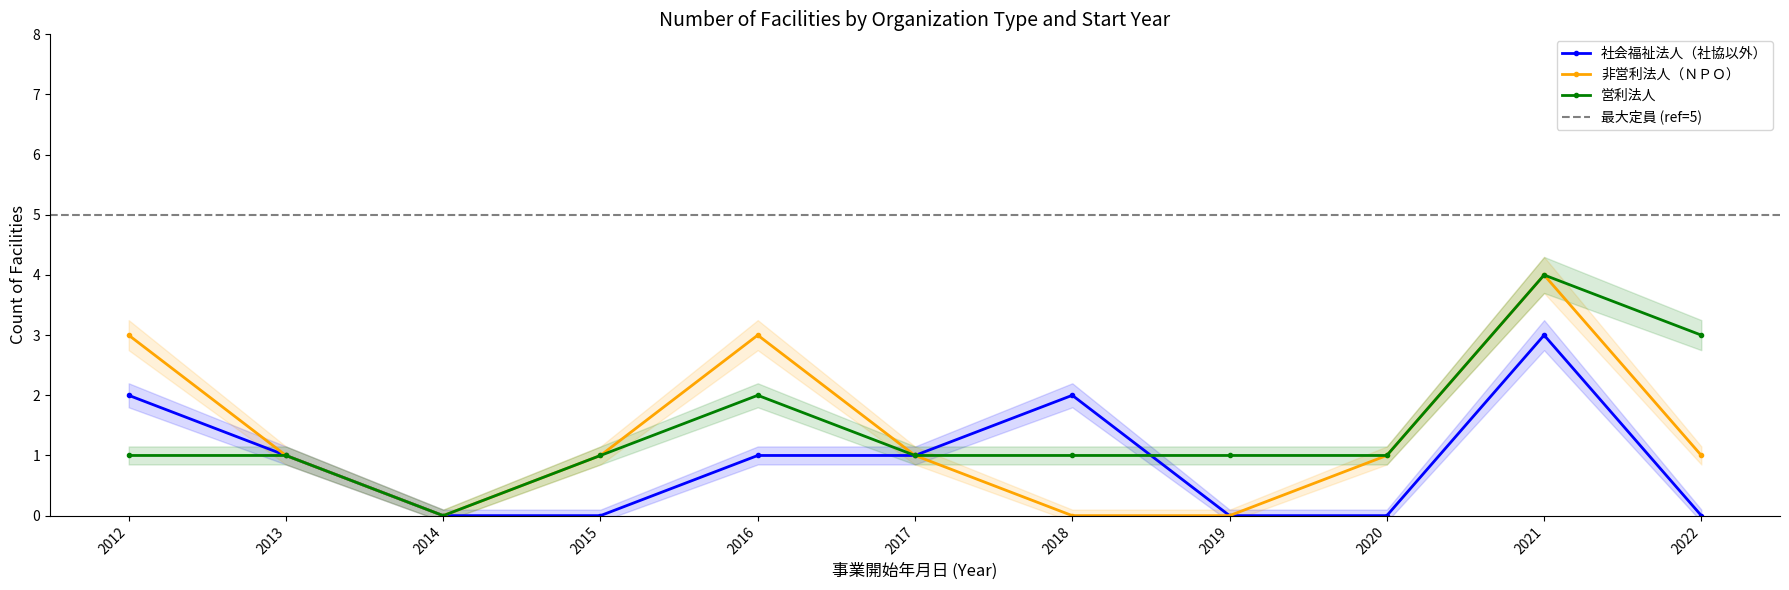

What is the value of the 営利法人 point at the 8th from the left?

1